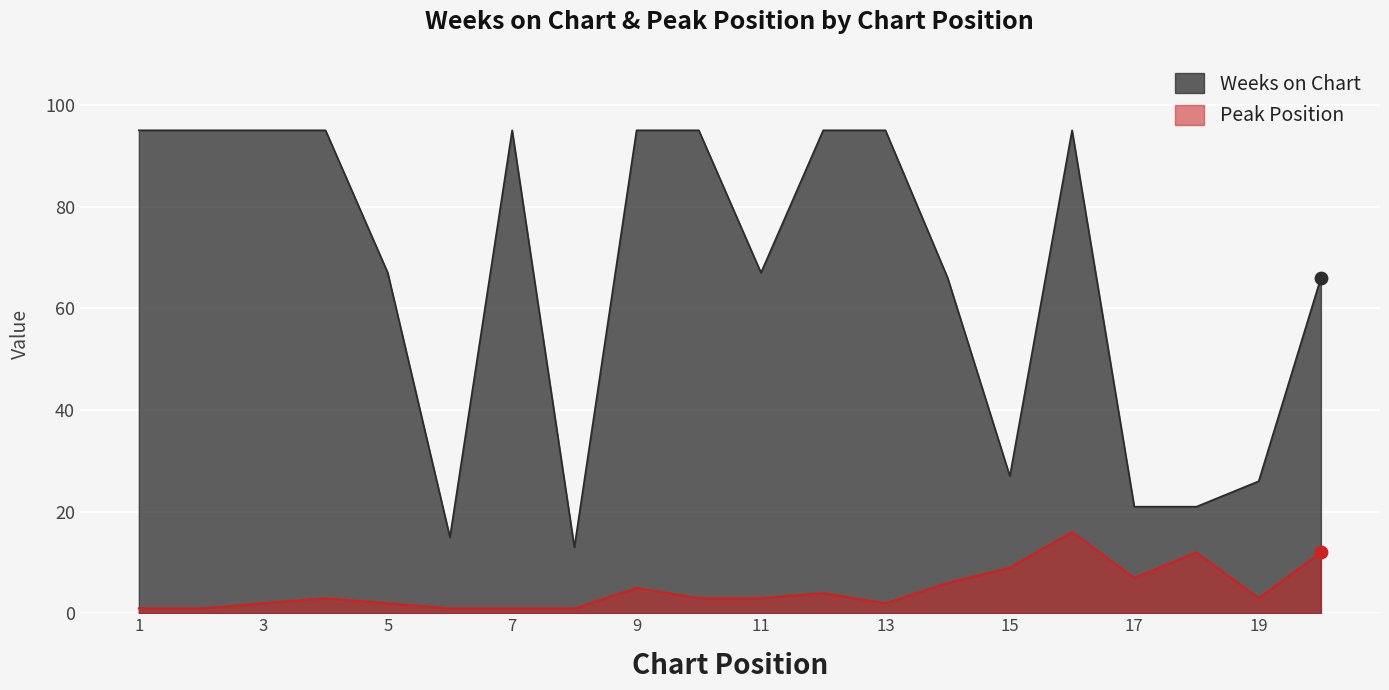

Which series reaches the minimum Y coordinate?

Peak Position